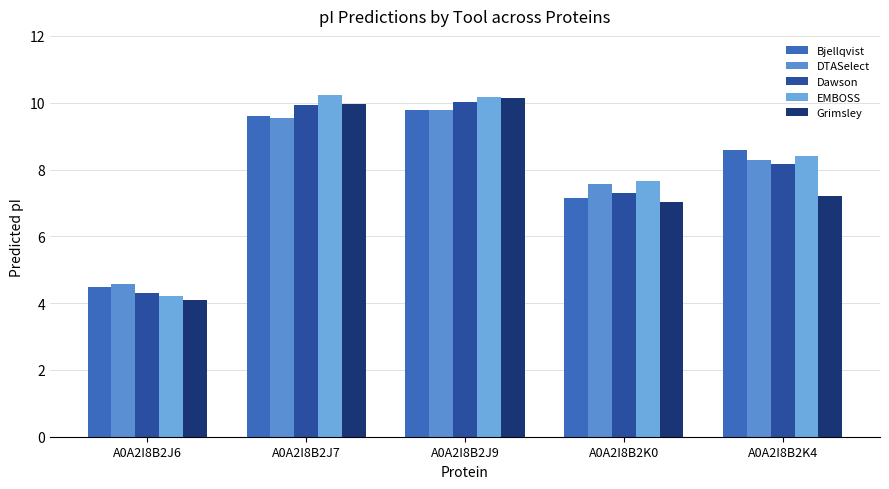

What is the label of the 2nd bar from the right?

A0A2I8B2K0